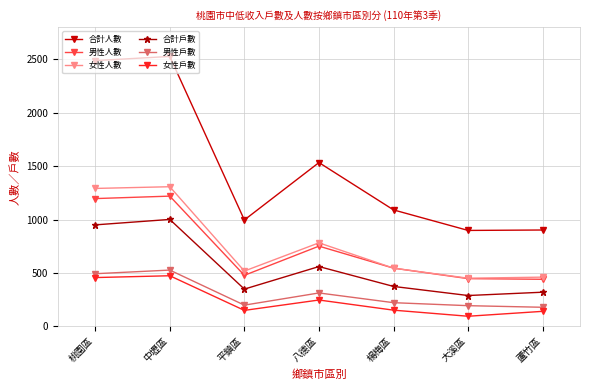

Is it true that 女性人數 equals 747 at 大溪區?

False